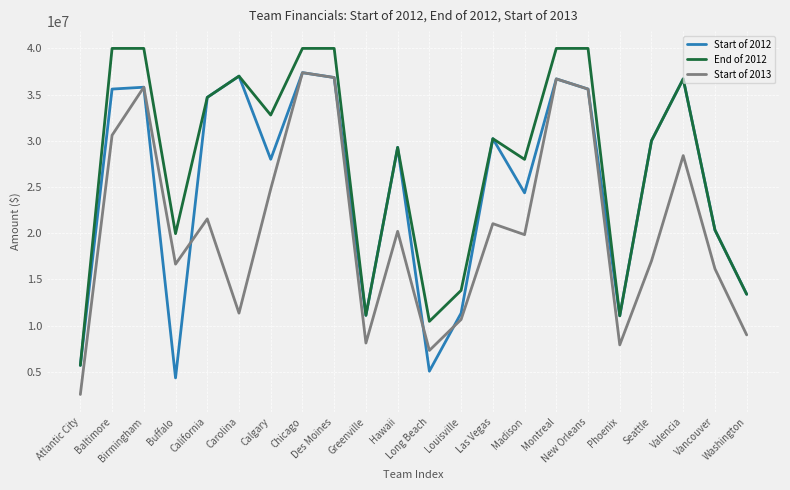

The End of 2012 series shows 17272090 at Carolina. True or false?

False